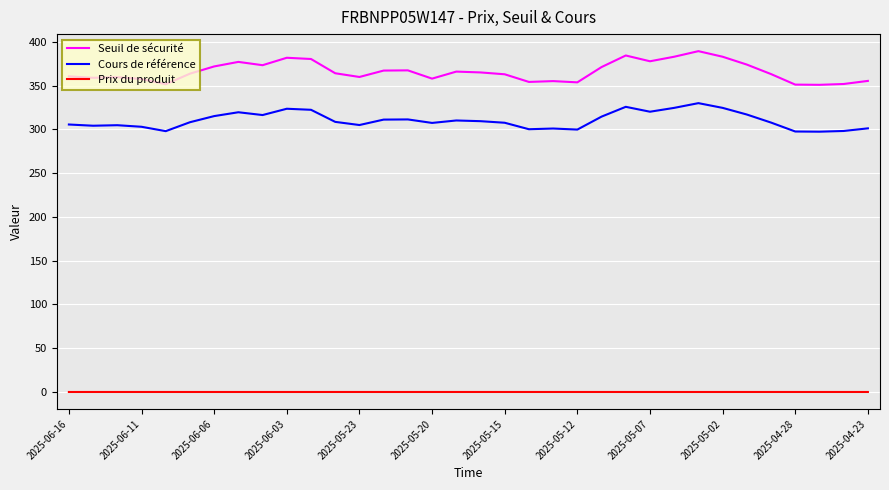

What is the lowest value of the Seuil de sécurité series?

350.9